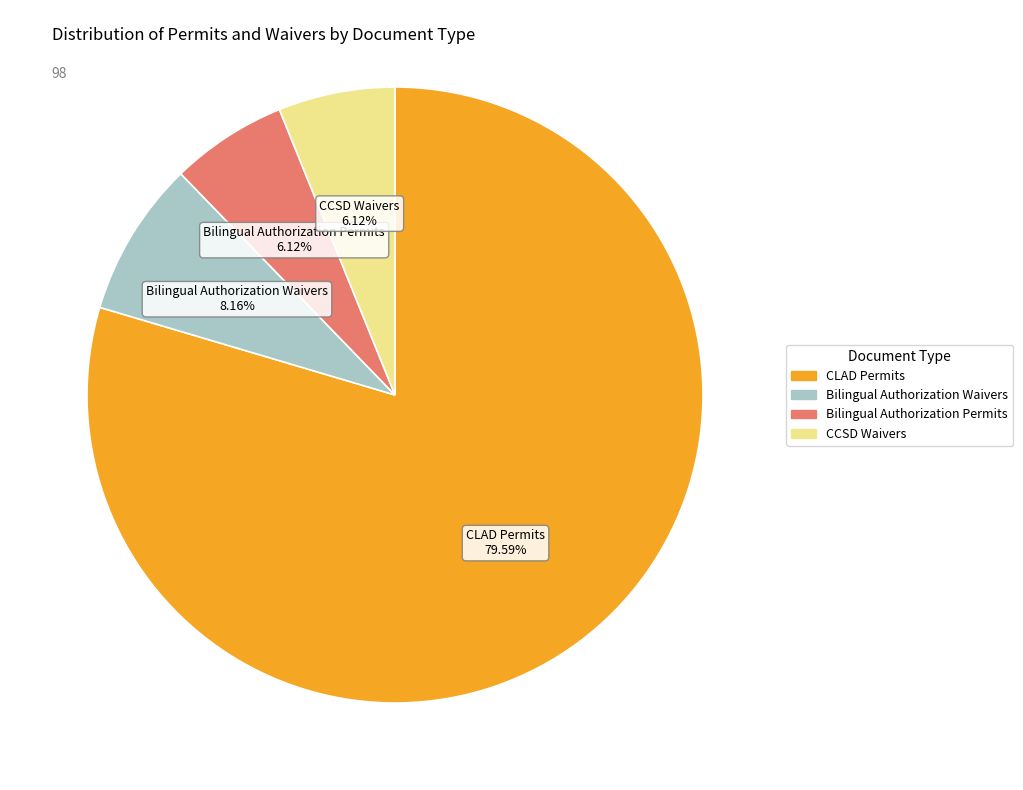

Does any single category account for the majority?

Yes